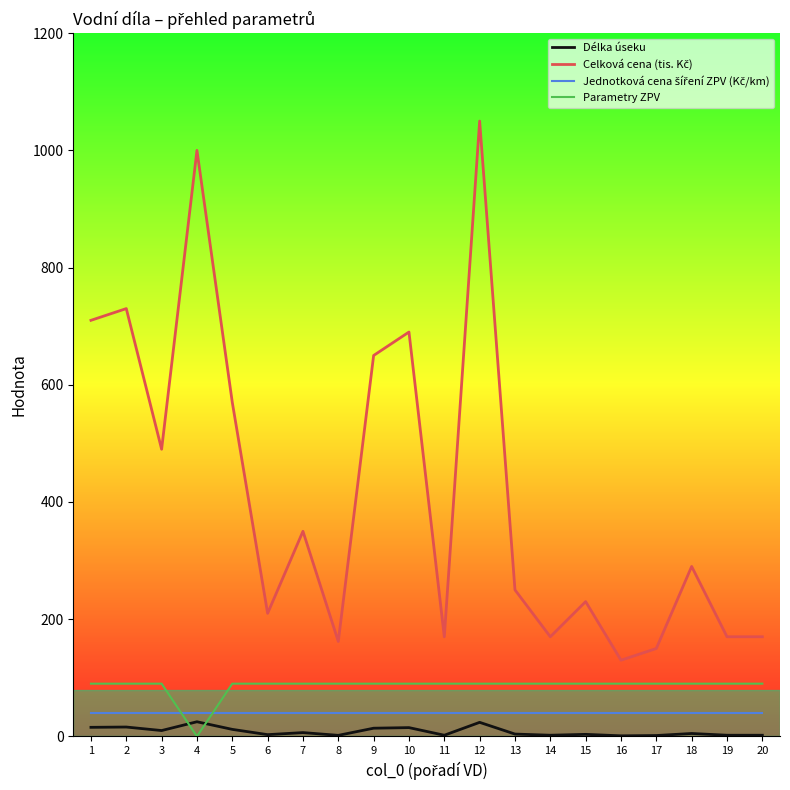

Where do Délka úseku and Parametry ZPV first cross each other?

3 and 4